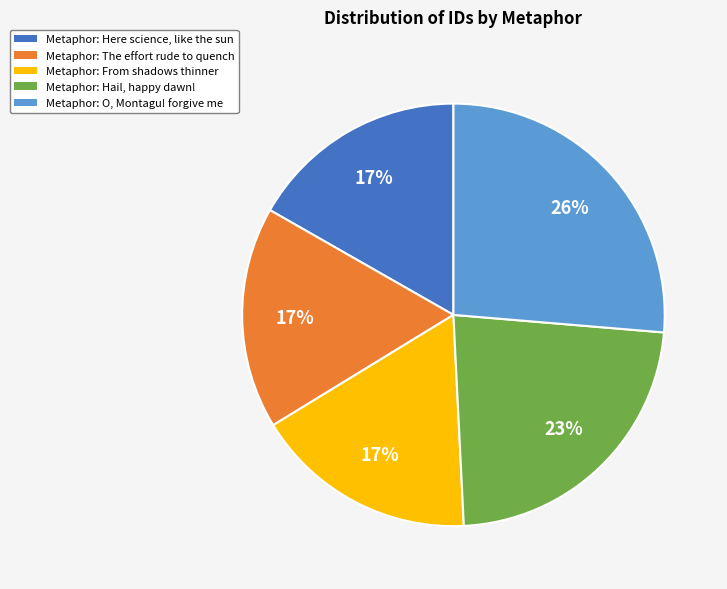

Is there any slice that represents more than half of the pie?

No